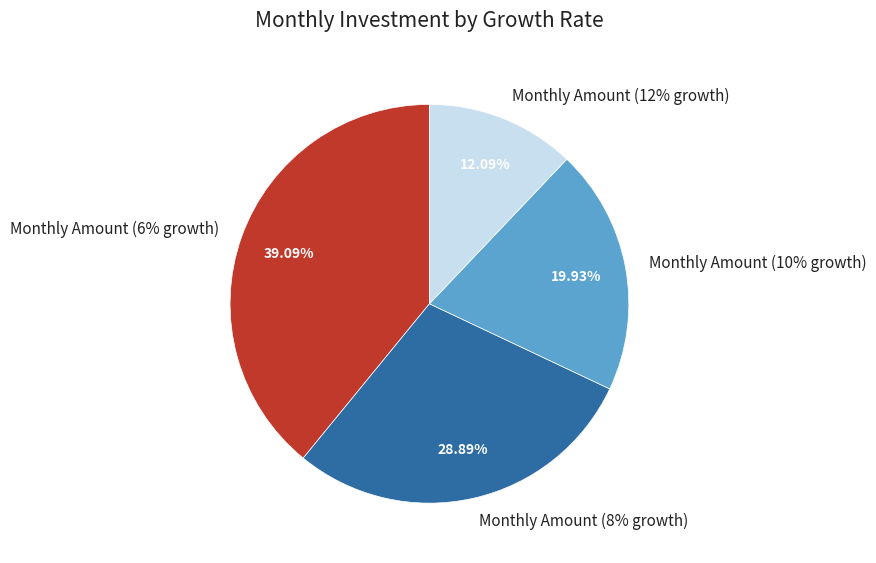

Is there any slice that represents more than half of the pie?

No